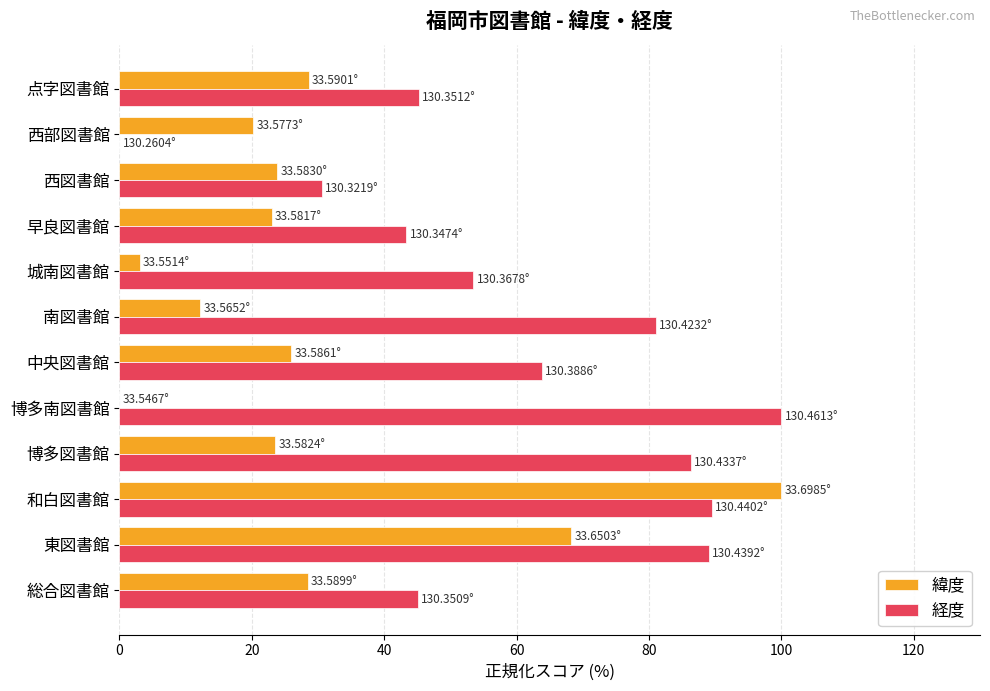

At which label is 緯度 closest to 50?

東図書館